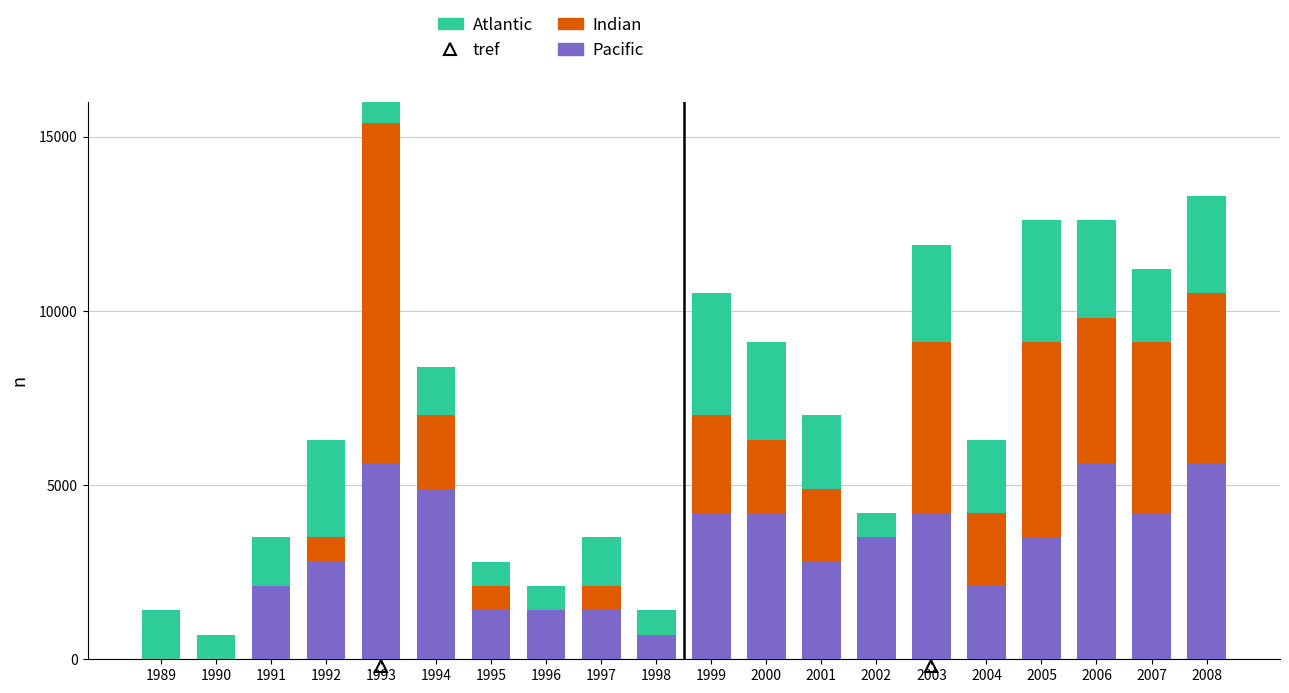

What is the value of the Indian bar at the 9th from the left?

700